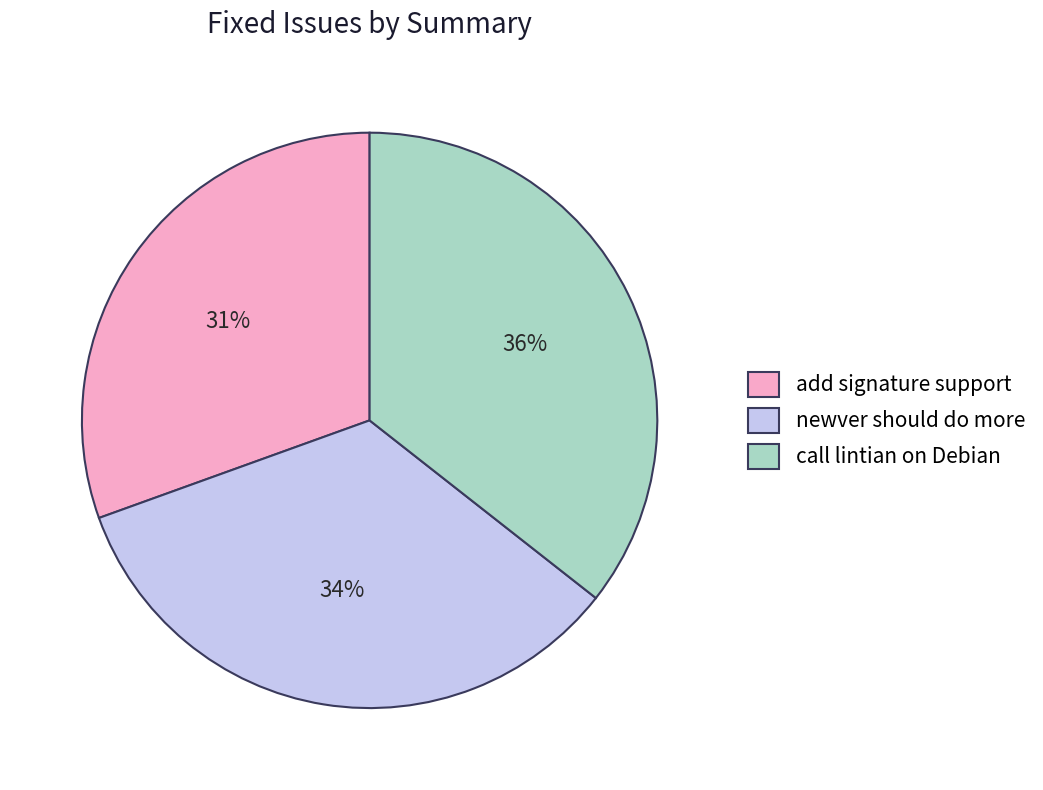

Which has a higher value, add signature support or newver should do more?

newver should do more